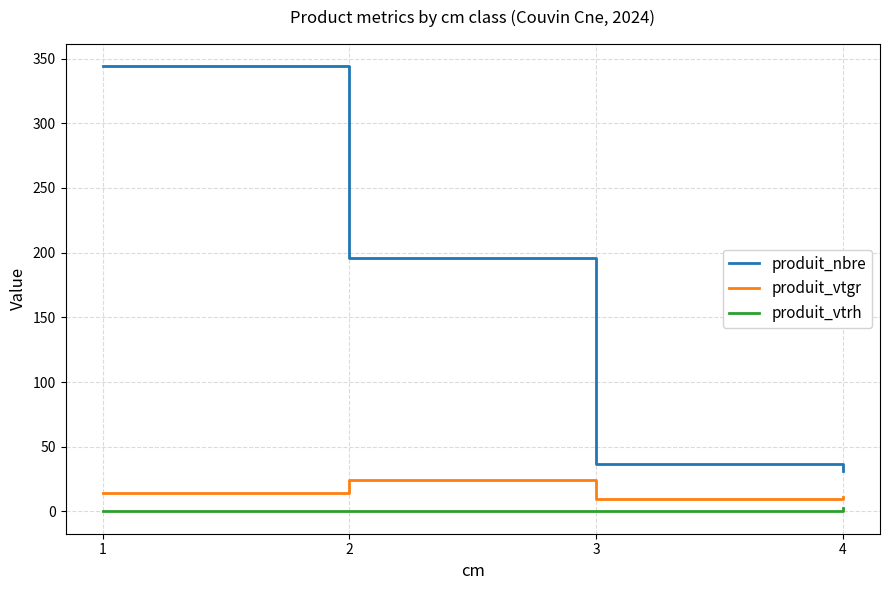

Reading right to left, list all the values displayed in this chart.

produit_nbre: 31.0	37.0	196.0	344.0
produit_vtgr: 11.1	9.3	24.2	14.1
produit_vtrh: 3.0	0.0	0.0	0.0